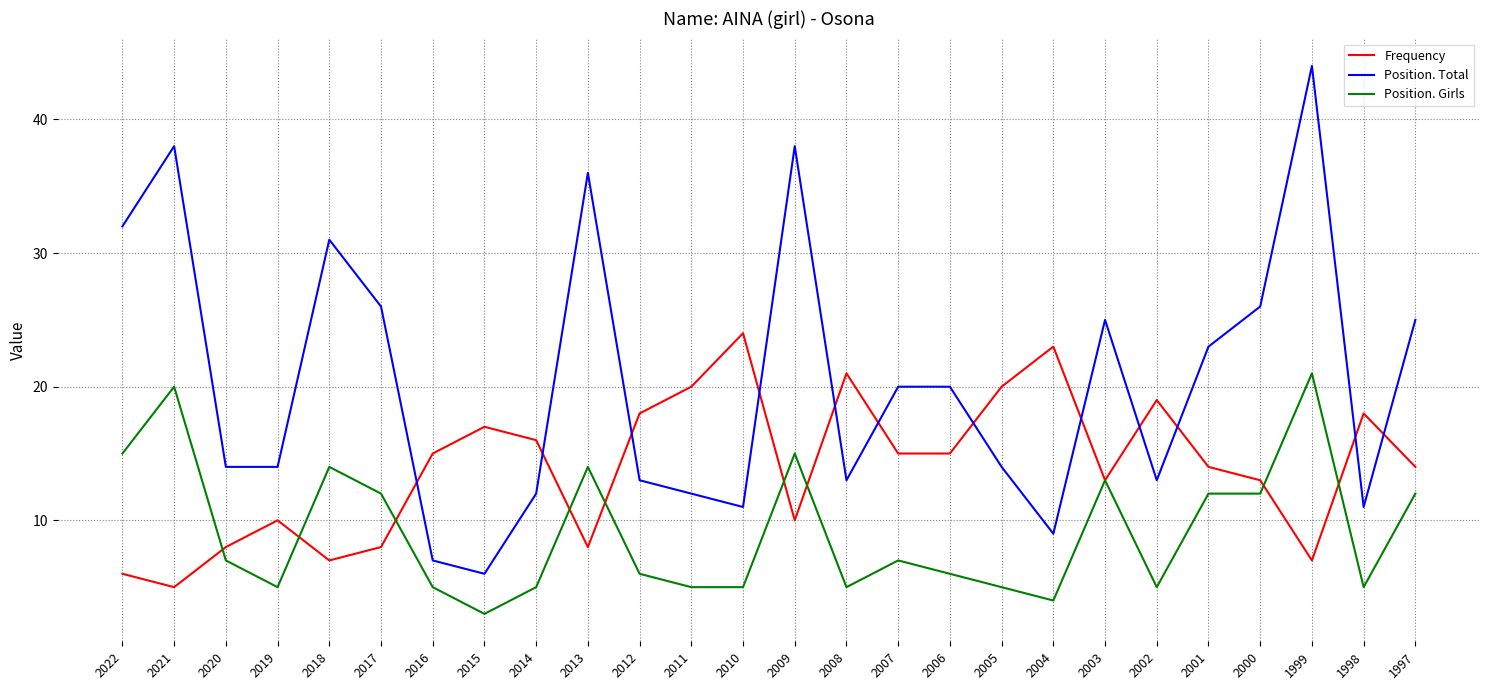

True or false: Position. Total and Frequency cross at least once.

True